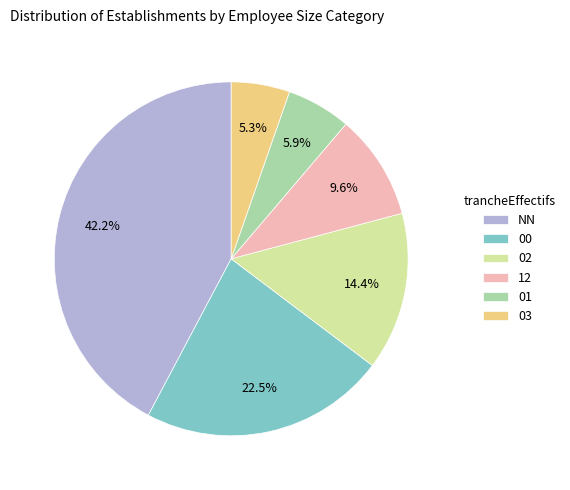

The 03 slice represents 5% of the pie. True or false?

True